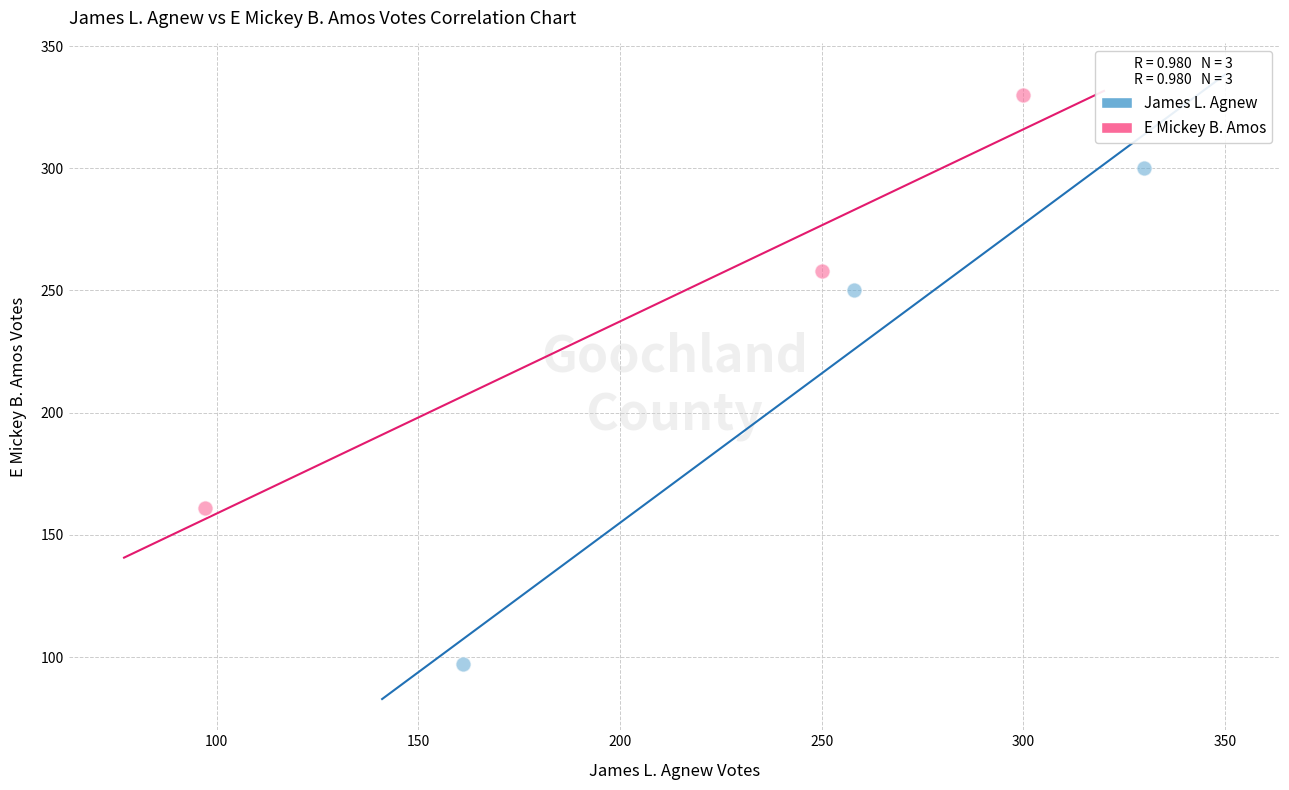

Which series reaches the maximum Y coordinate?

E Mickey B. Amos